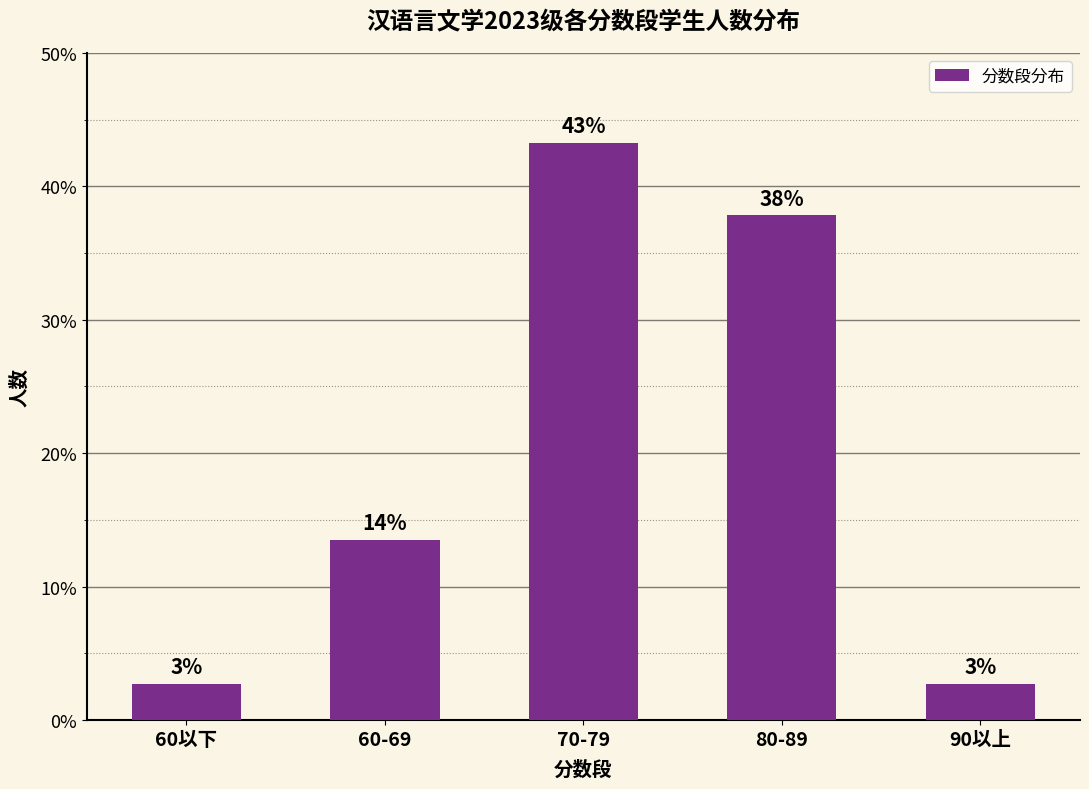

Rank the categories by value from lowest to highest.

60以下, 90以上, 60-69, 80-89, 70-79